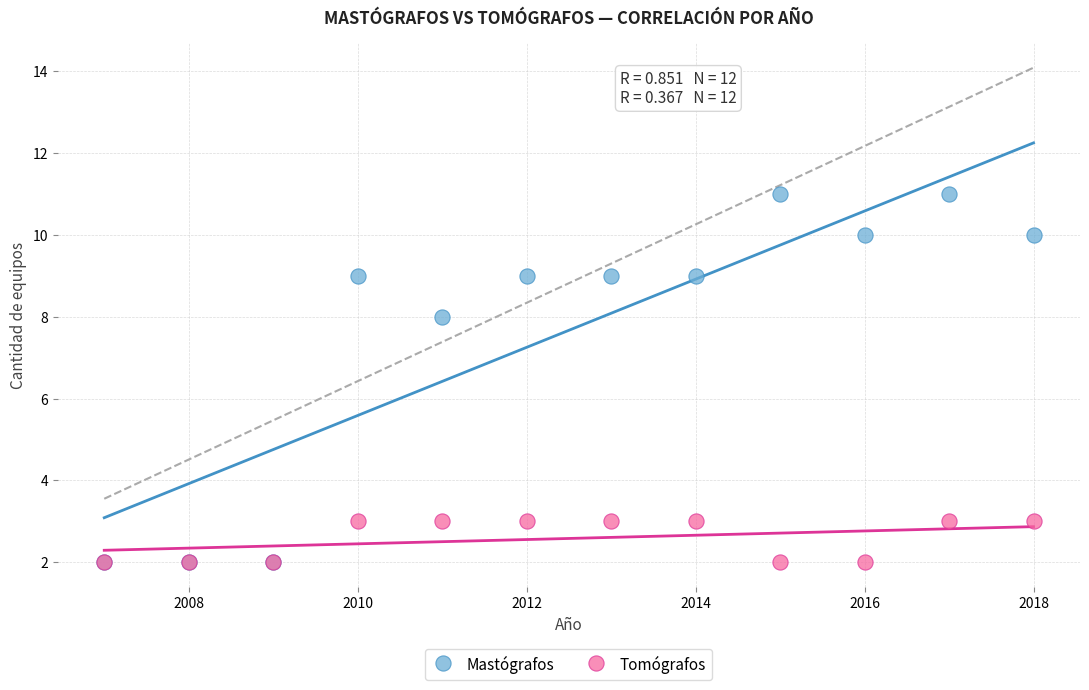

In the Mastógrafos series, what Y value is closest to 6?

8